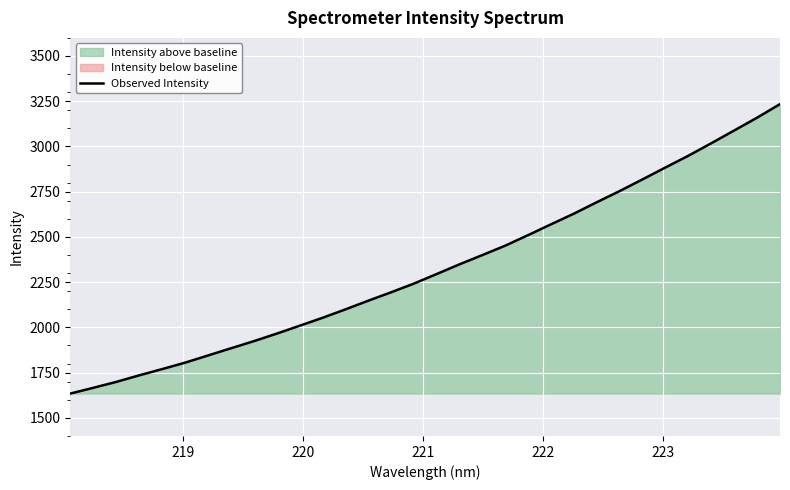

What is the minimum value for Observed Intensity?

1634.3